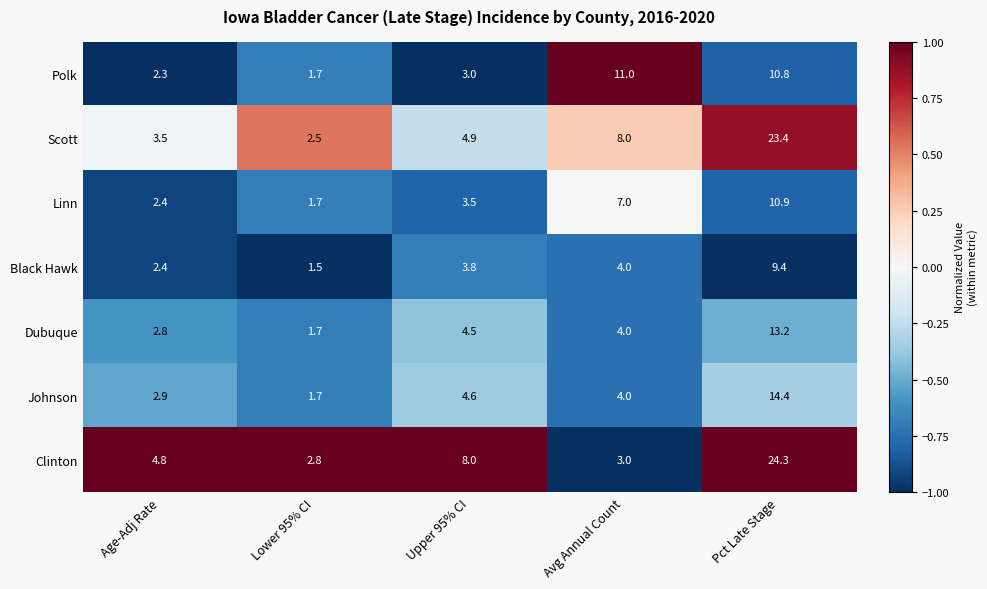

True or false: Linn has a value of 1.7 at Lower 95% CI.

True